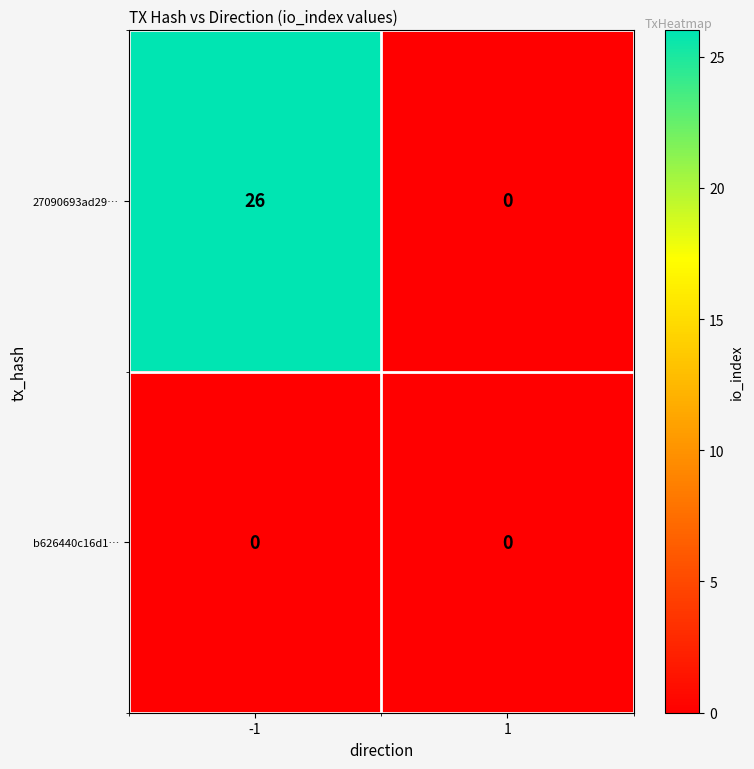

At -1, list the series in order from largest to smallest.

27090693ad29…, b626440c16d1…